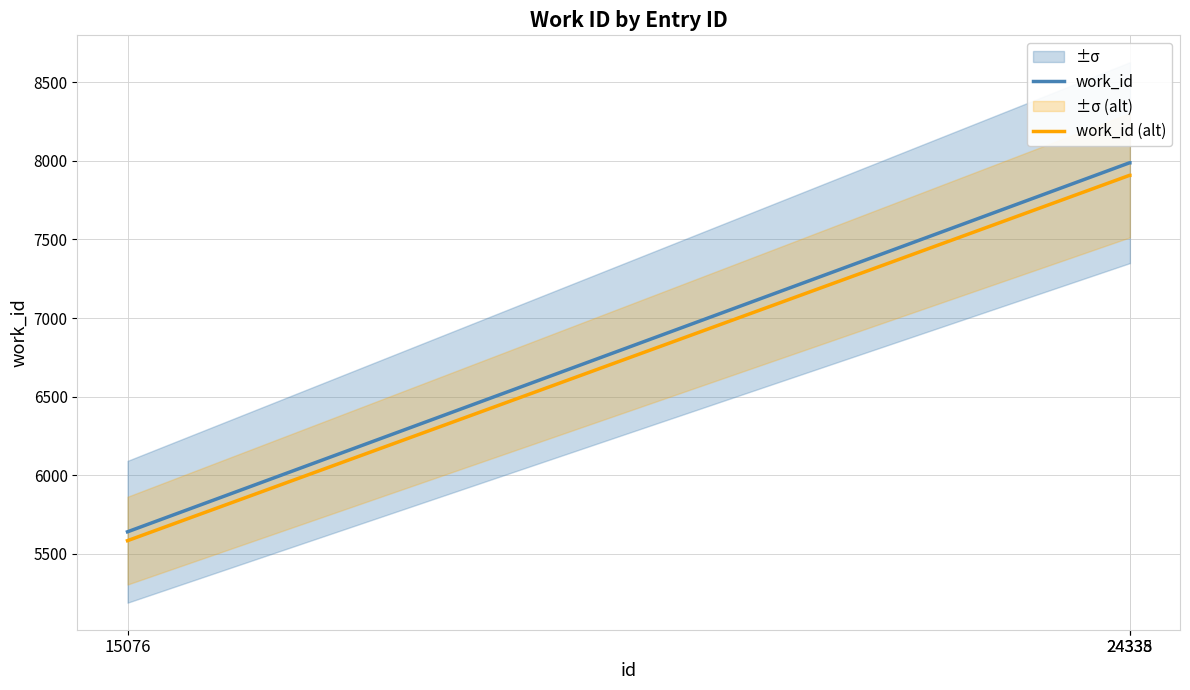

Does the chart display data point markers on the line(s)?

No